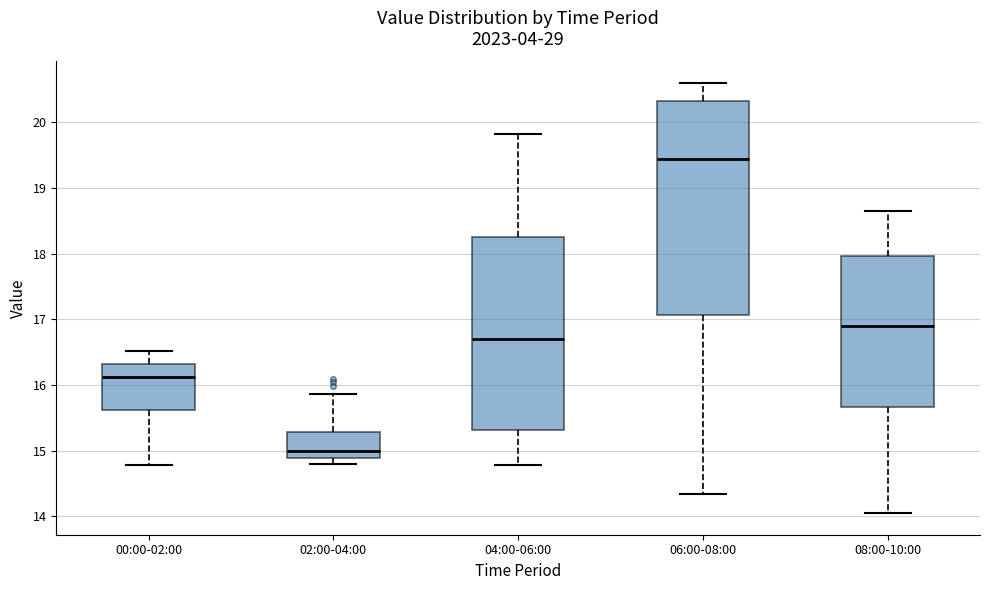

Which box is the tallest, from its lower edge to its upper edge?

06:00-08:00